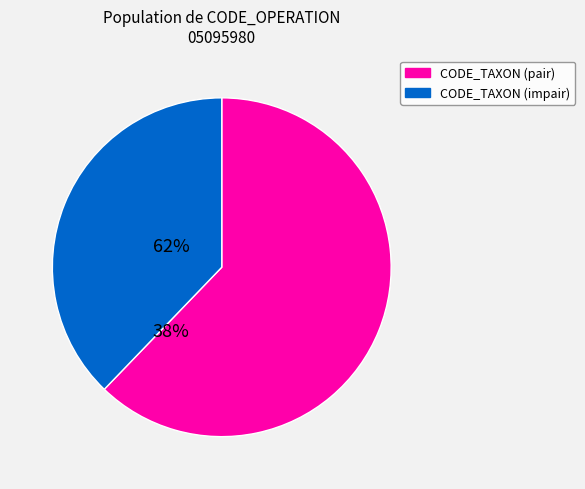

Is there a majority slice in this chart?

Yes